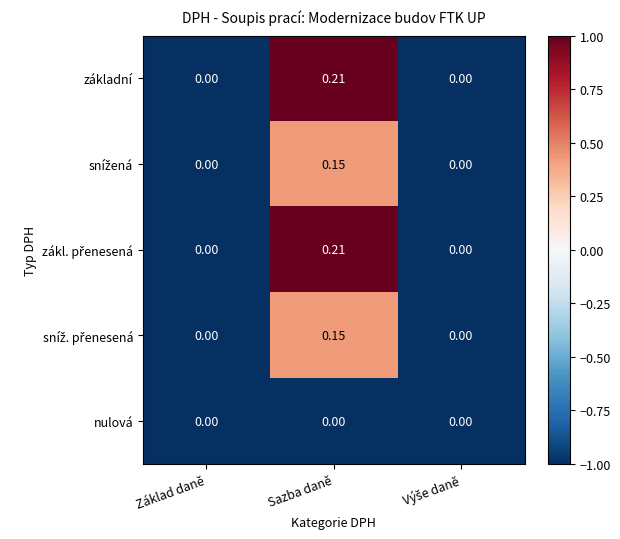

At which label does základní reach its peak?

Sazba daně